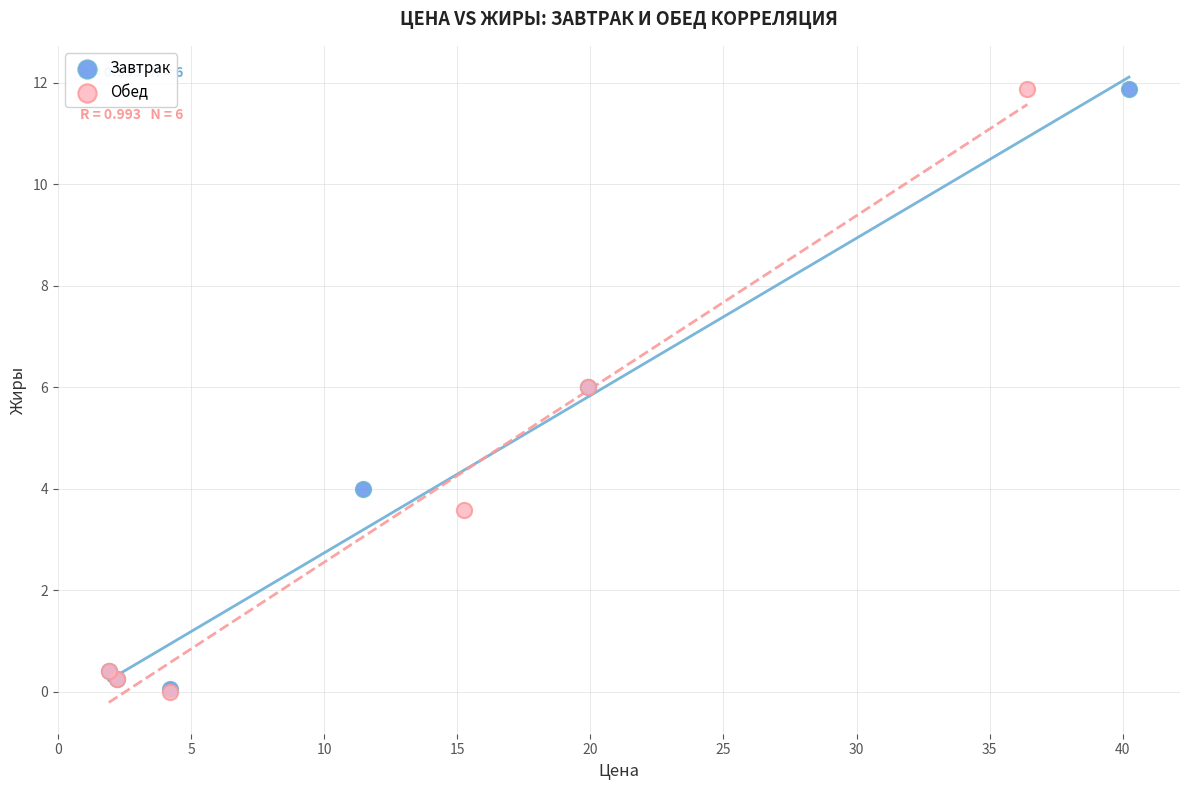

What are all the series names shown in the legend?

Завтрак, Обед